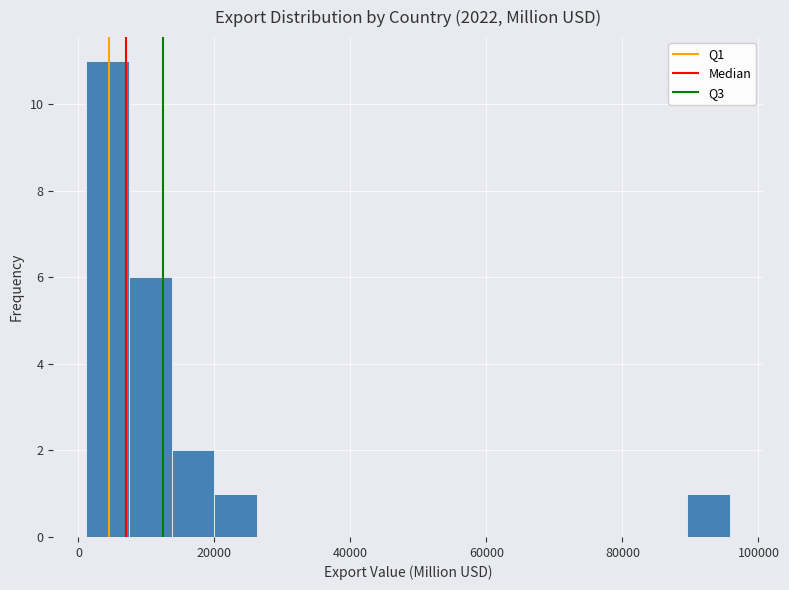

Around what value on the x-axis is the tallest bar? Give the approximate position of its centre, as read against the axis.

4000